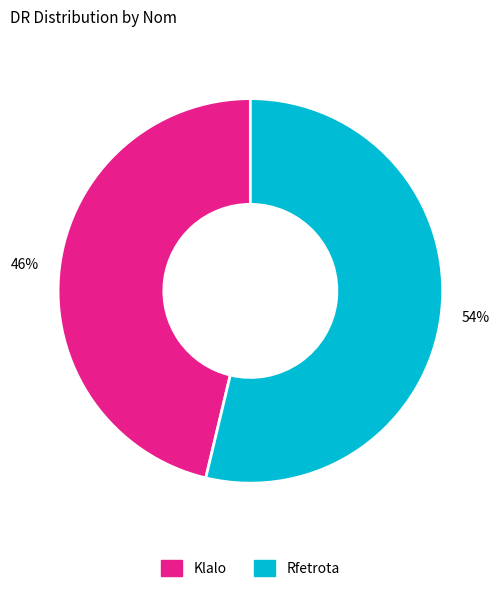

Rank the categories by value from highest to lowest.

Rfetrota, Klalo